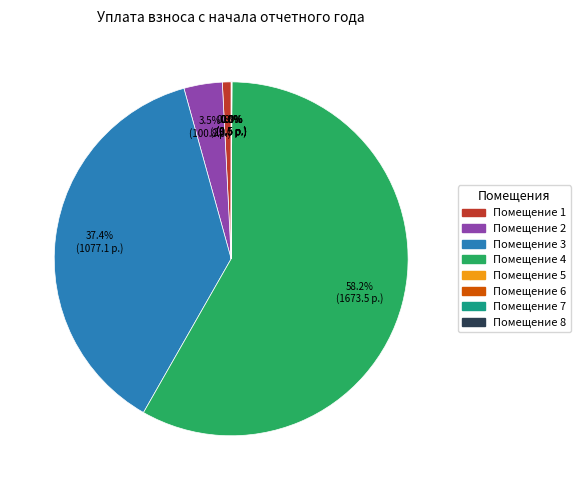

Does any single category account for the majority?

Yes